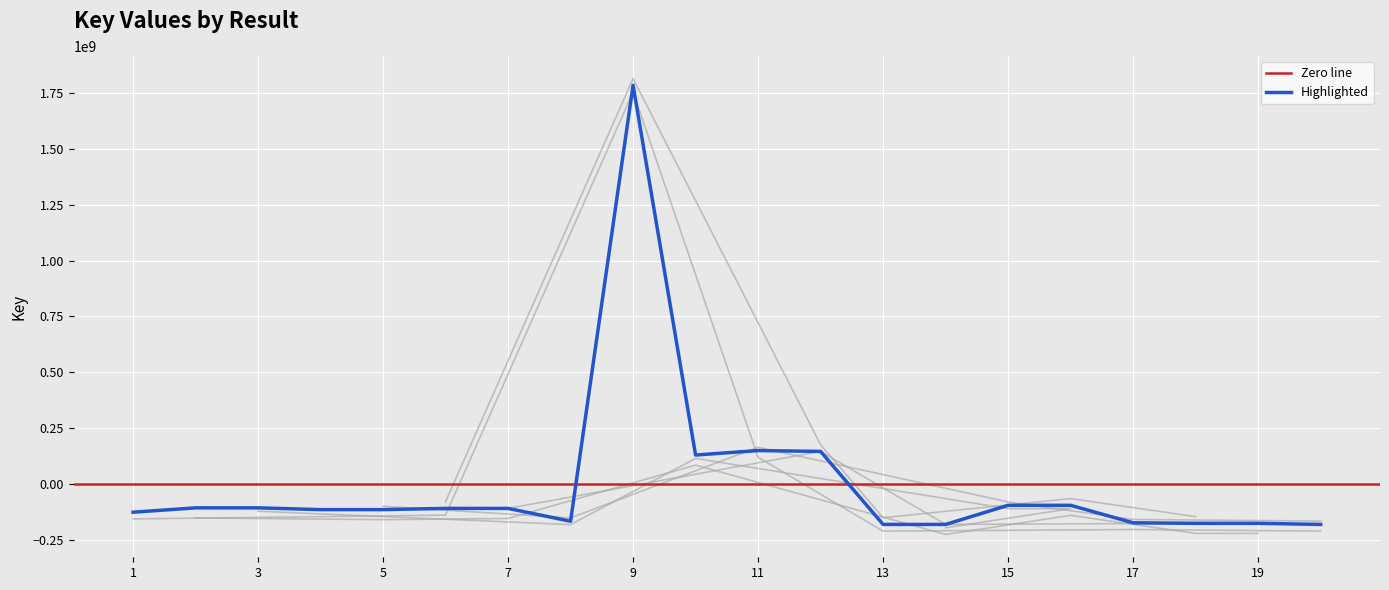

What is the sum of the values at 19 and 20?

-356406008.0